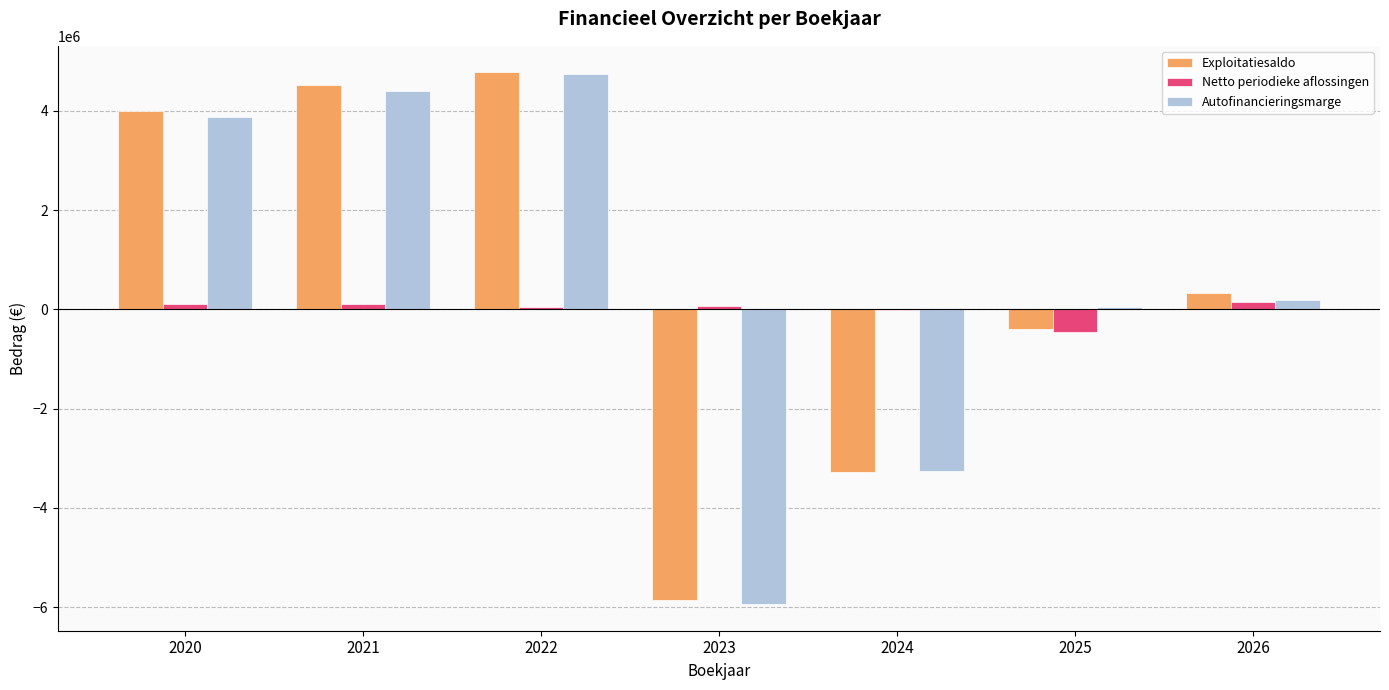

The value of Netto periodieke aflossingen at 2022 is 40443.2. True or false?

True